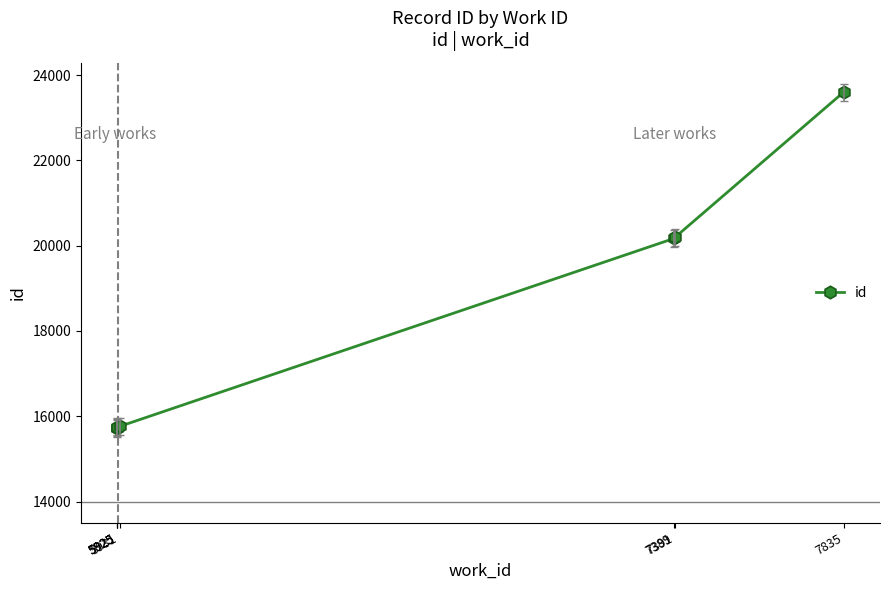

True or false: the data shows 15763 at 5931.

True